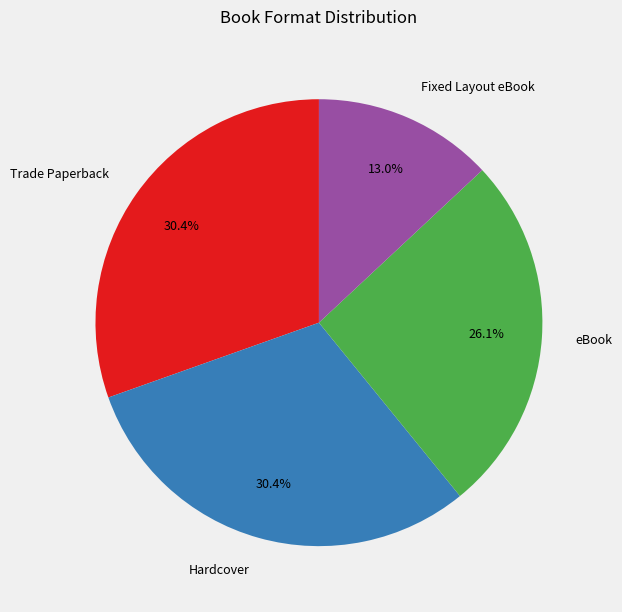

To the nearest percent, what is the difference between the Fixed Layout eBook and Trade Paperback slice percentages?

17%